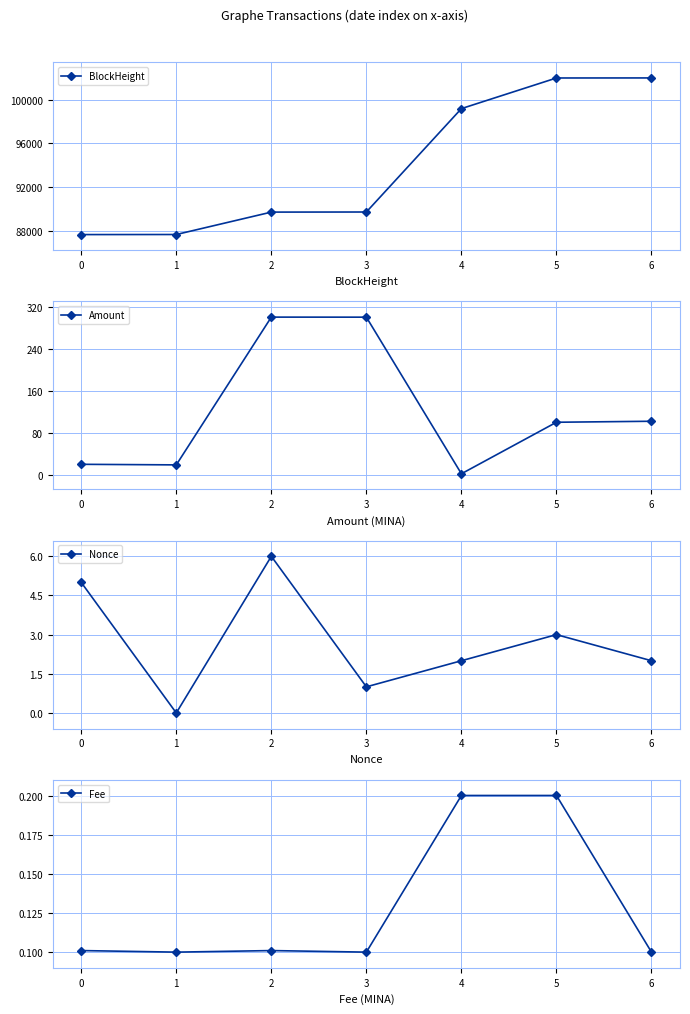

What is the minimum value for Fee?

0.1